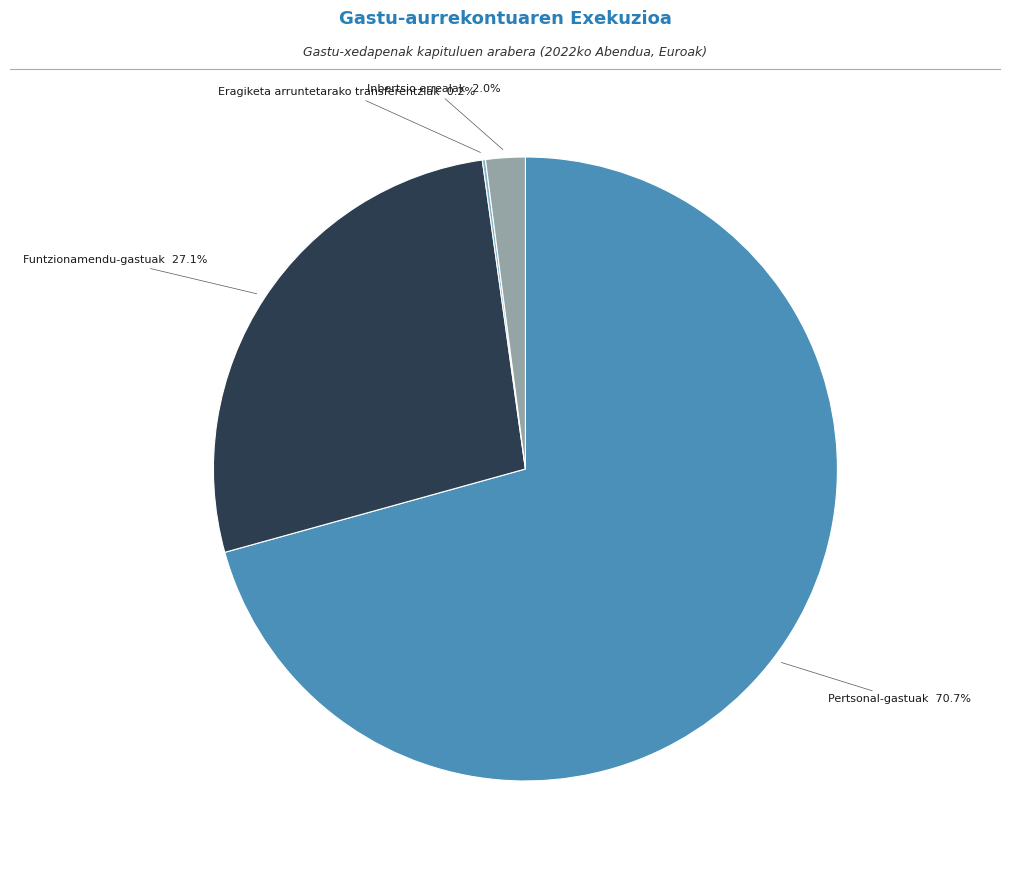

Is there a majority slice in this chart?

Yes